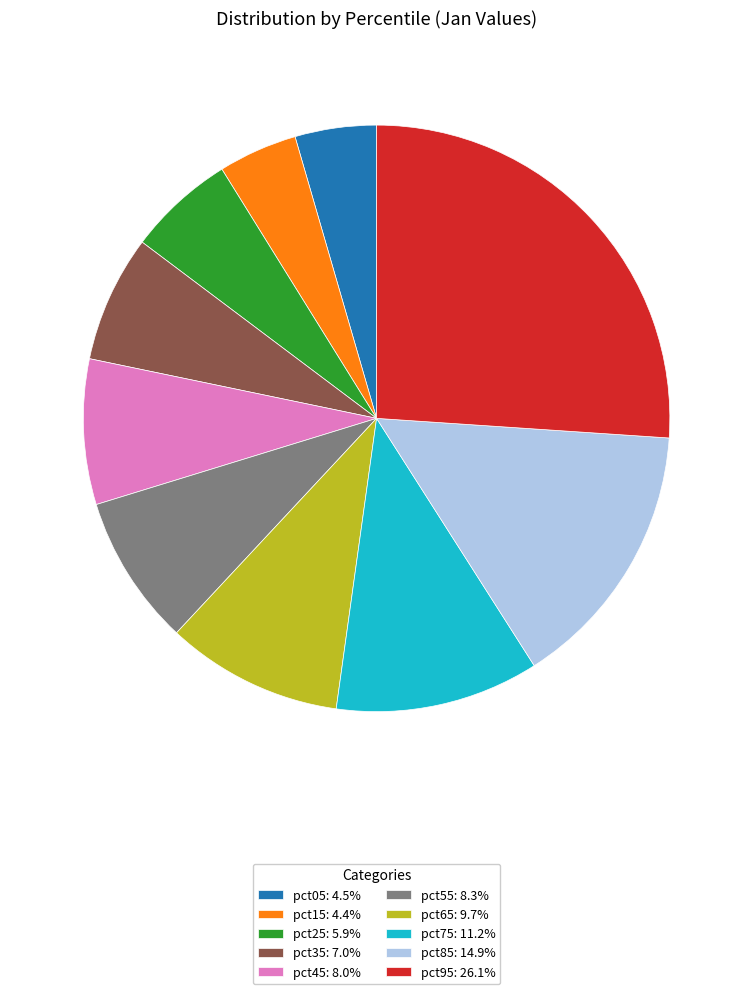

Is the sum of pct05: 4.5% and pct55: 8.3% greater than half?

No